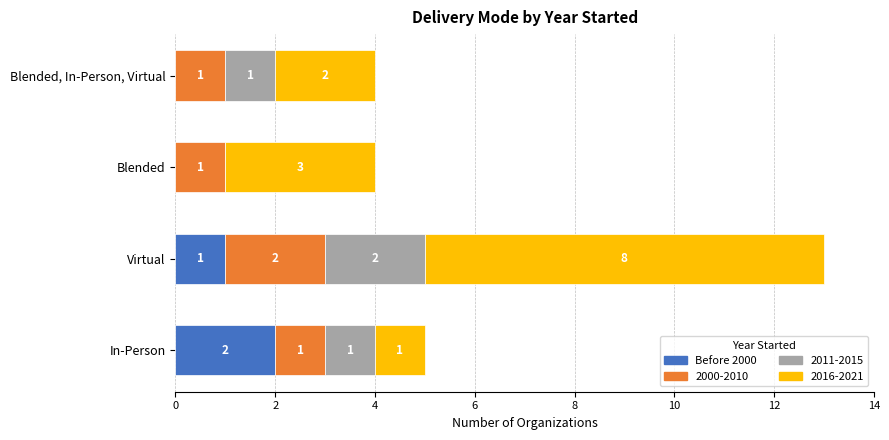

At which label does Before 2000 reach its peak?

In-Person